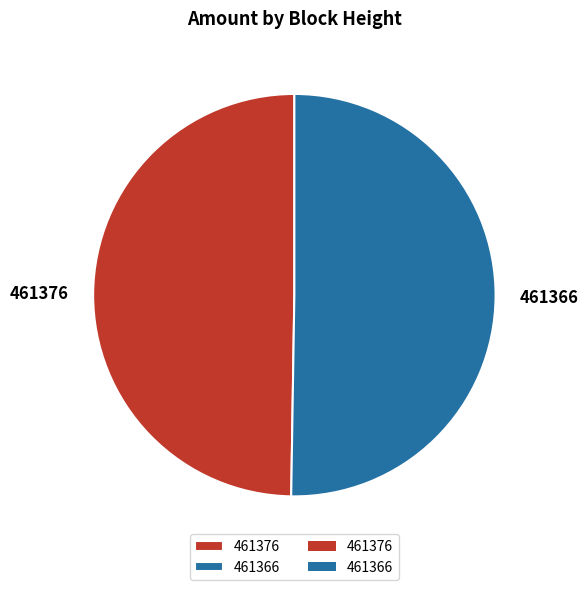

Which category accounts for the majority?

461366